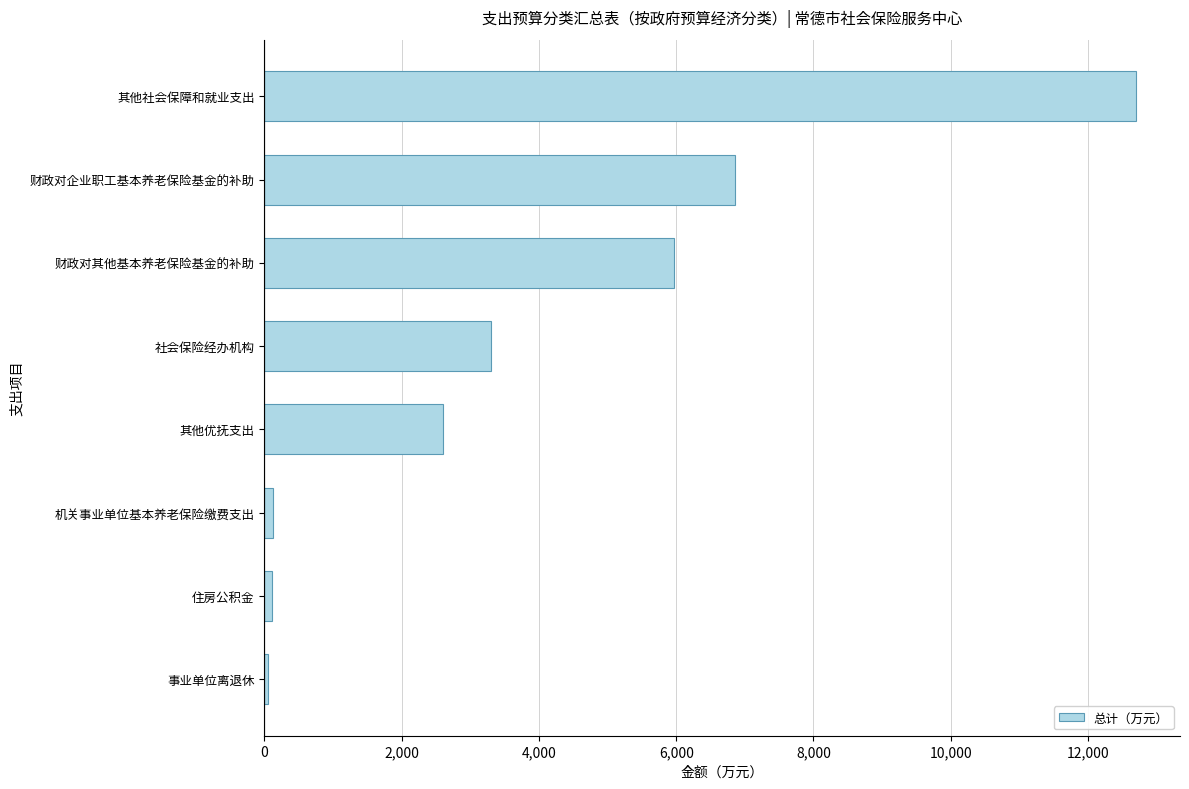

What is the ratio of the value at 社会保险经办机构 to the value at 财政对企业职工基本养老保险基金的补助?

0.5